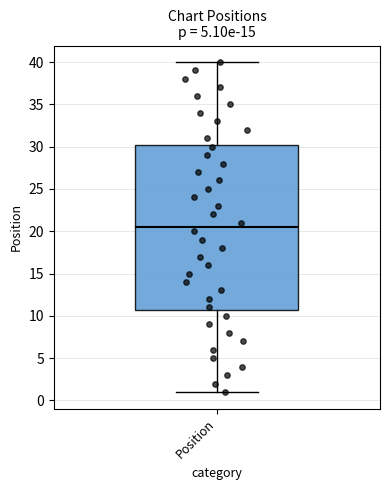

Read this box plot against the y-axis: the position of the median line, the range covered by the box, and the ends of both whiskers. The values are not printed on the chart, so give them approximately, as read against the axis.

median 20.5, box 11.0 to 30.5, whiskers 1.0 to 40.0